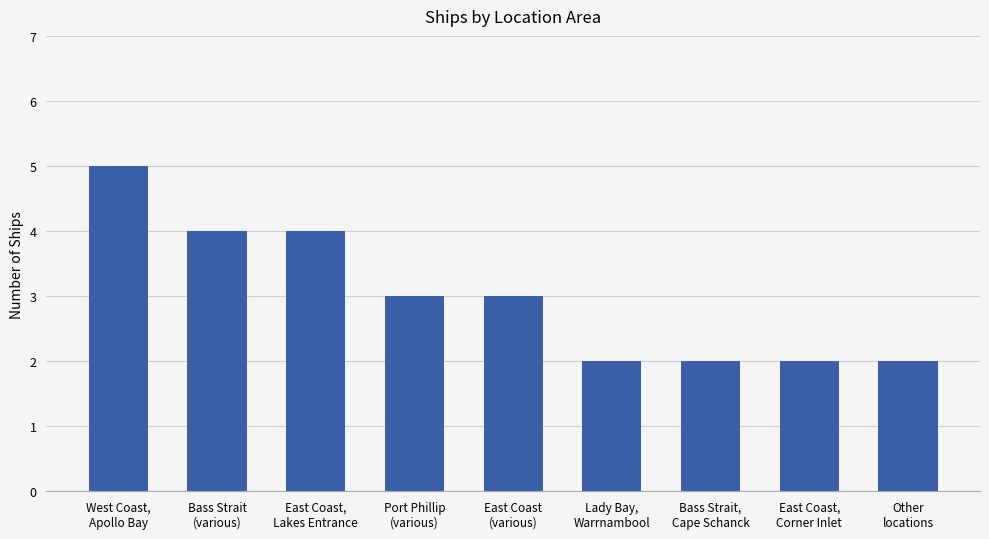

What is the smallest value displayed?

2